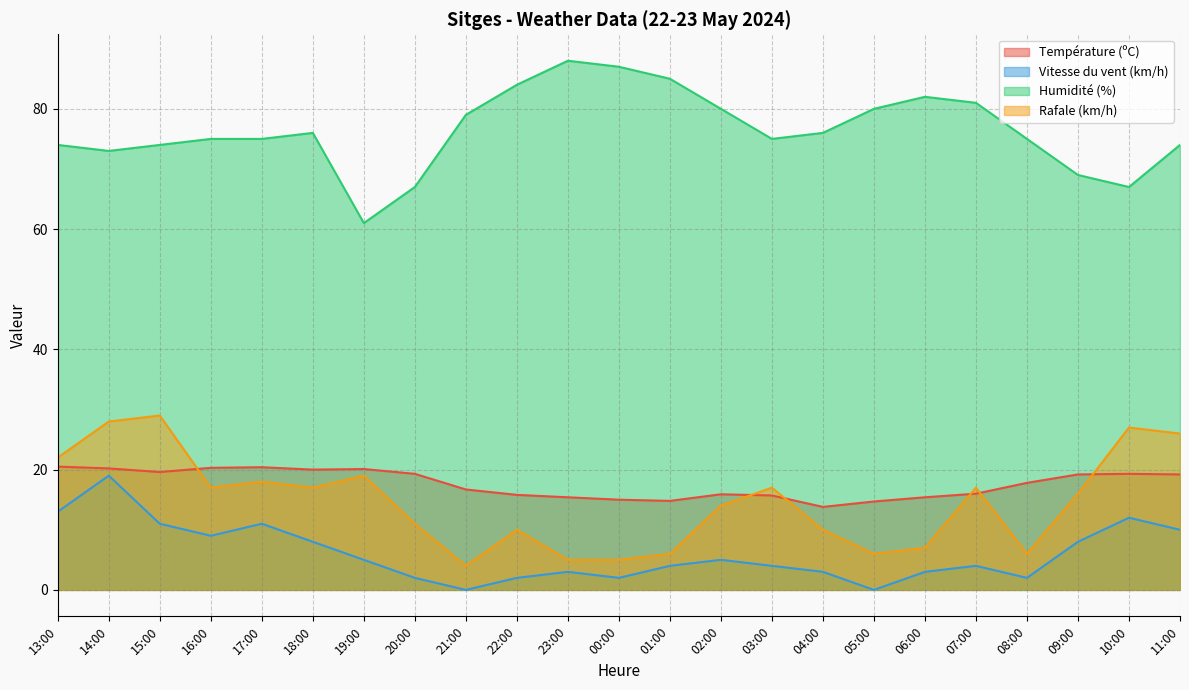

List the labels in order of Vitesse du vent (km/h) value, largest first.

14:00, 13:00, 10:00, 15:00, 17:00, 11:00, 16:00, 18:00, 09:00, 19:00, 02:00, 01:00, 03:00, 07:00, 23:00, 04:00, 06:00, 20:00, 22:00, 00:00, 08:00, 21:00, 05:00